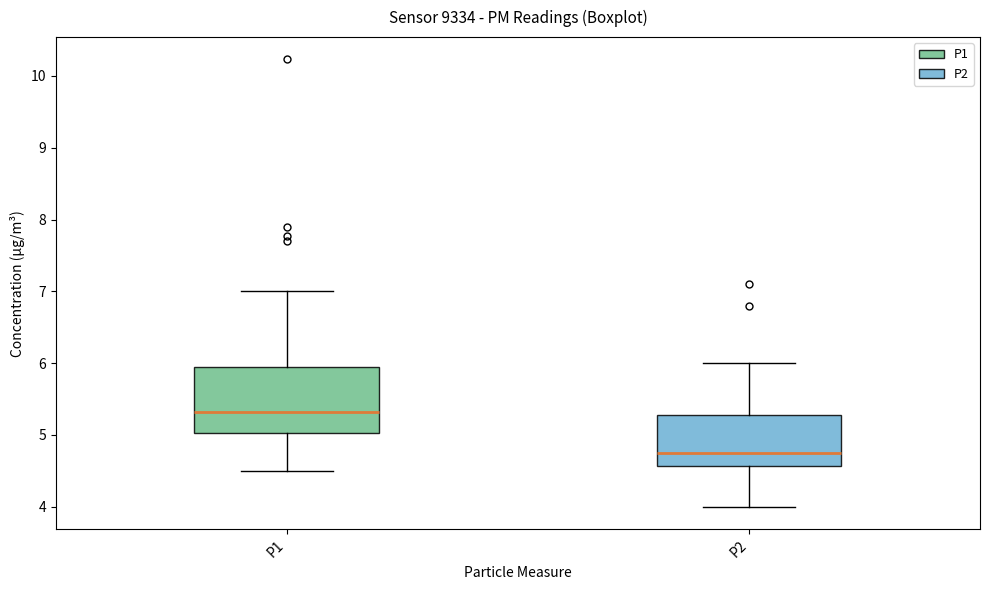

Reading left to right, read every box against the y-axis: the position of its median line, the range the box covers, and the ends of its whiskers. The values are not printed on the chart, so give them approximately, as read against the axis.

P1: median 5.3, box 5.0 to 6.0, whiskers 4.5 to 7.0
P2: median 4.8, box 4.6 to 5.3, whiskers 4.0 to 6.0